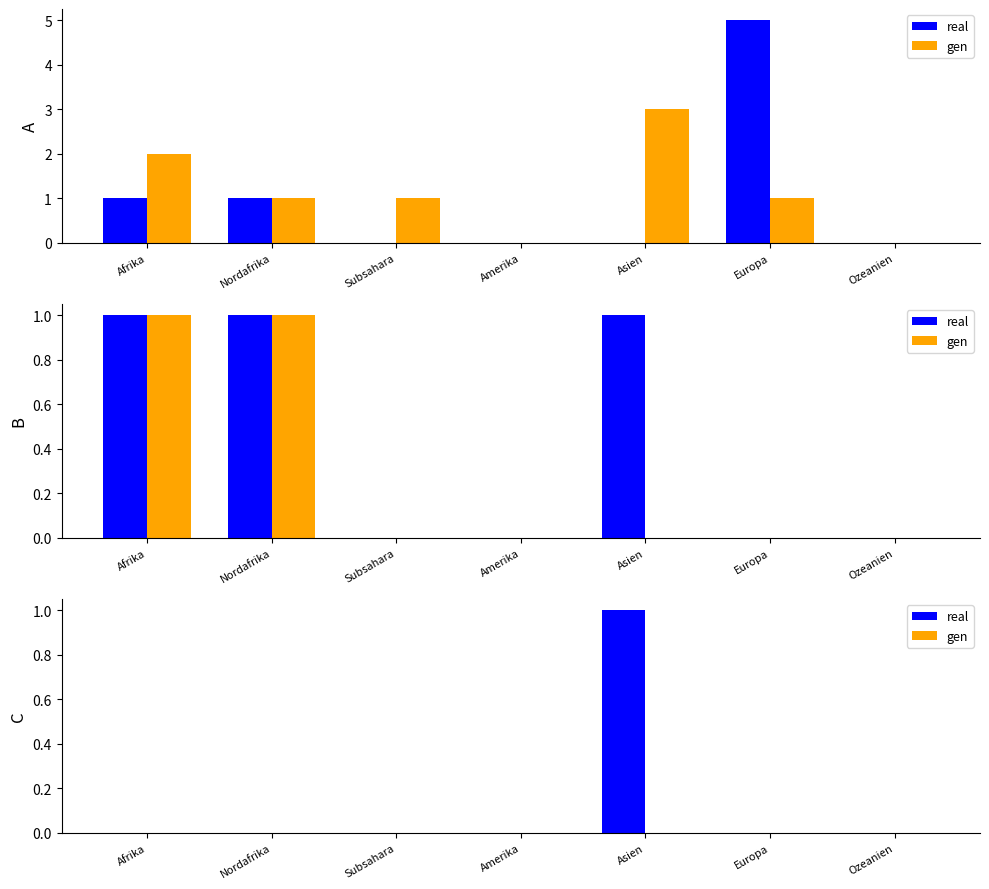

How many distinct data groups are displayed?

2